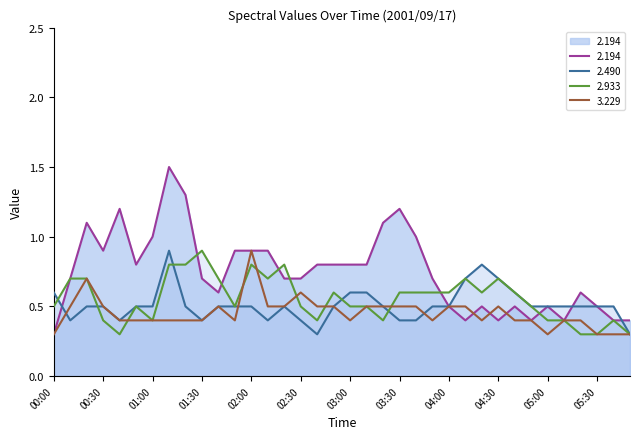

How many interior local valleys does the 2.490 series have?

5